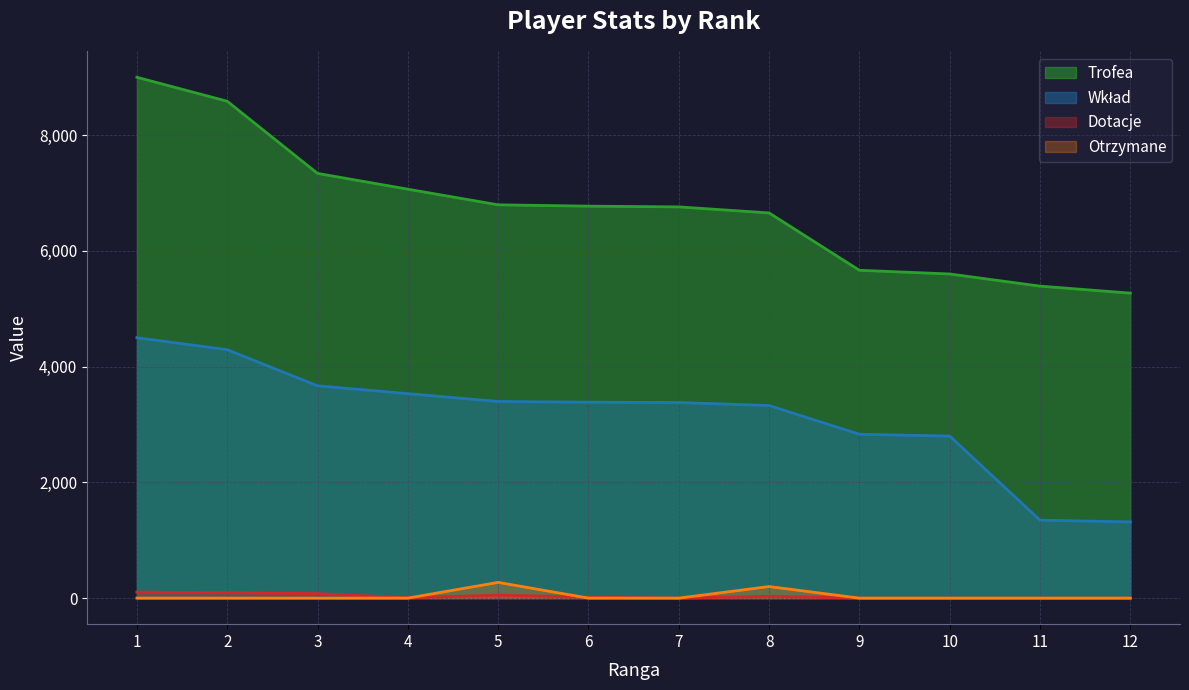

Which series changed the most between 8 and 9?

Trofea